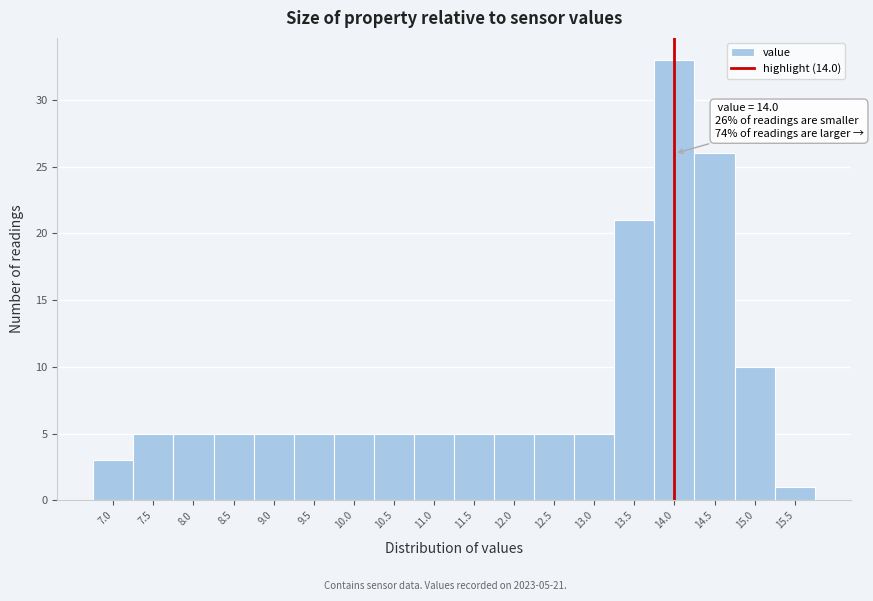

Which range on the x-axis has the tallest bar?

13.75 to 14.25